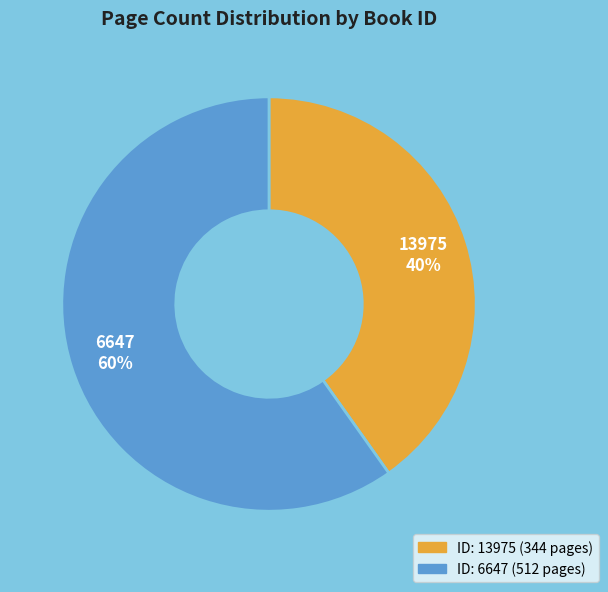

Between 6647 and 13975, which is larger?

6647